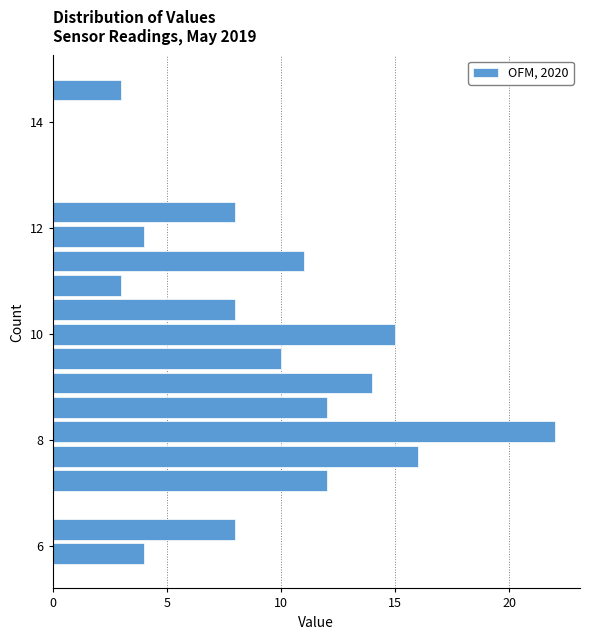

Read against the y-axis, roughly where is the centre of the longest bar?

8.2